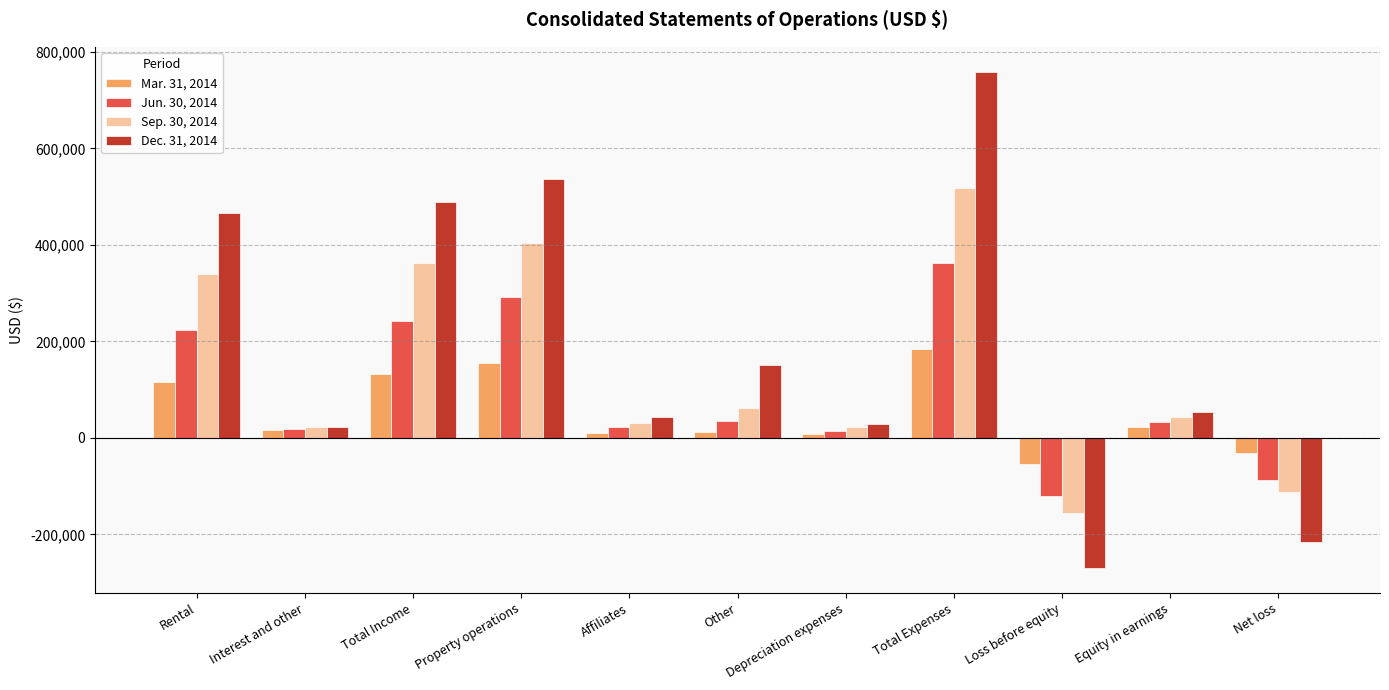

Is it true that Jun. 30, 2014 equals -87930 at Net loss?

True